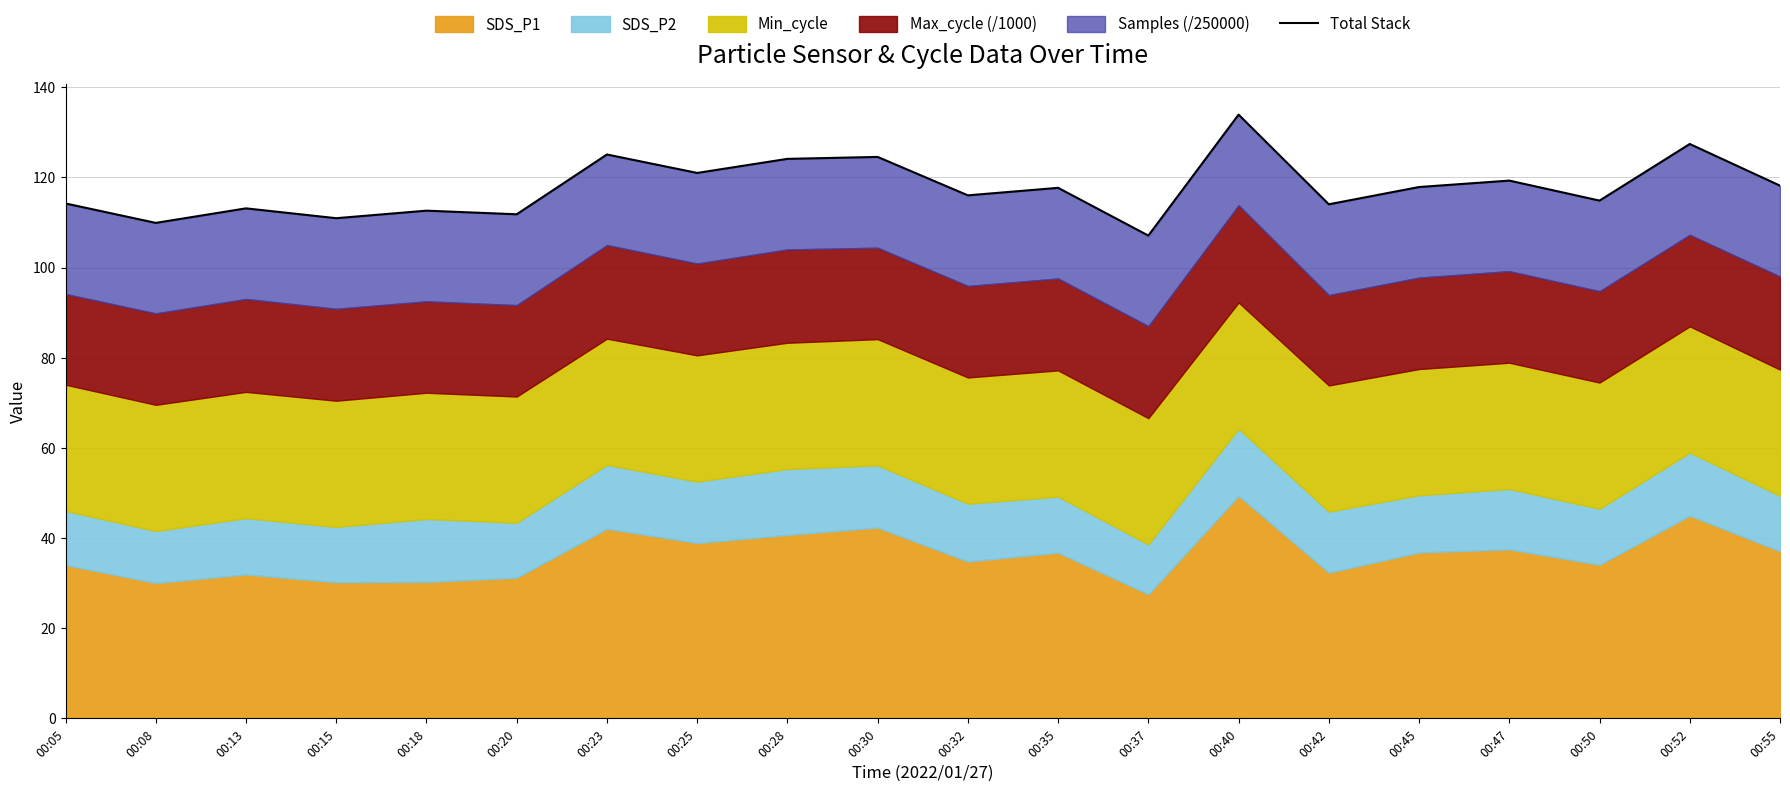

Does the chart have visible grid lines?

Yes